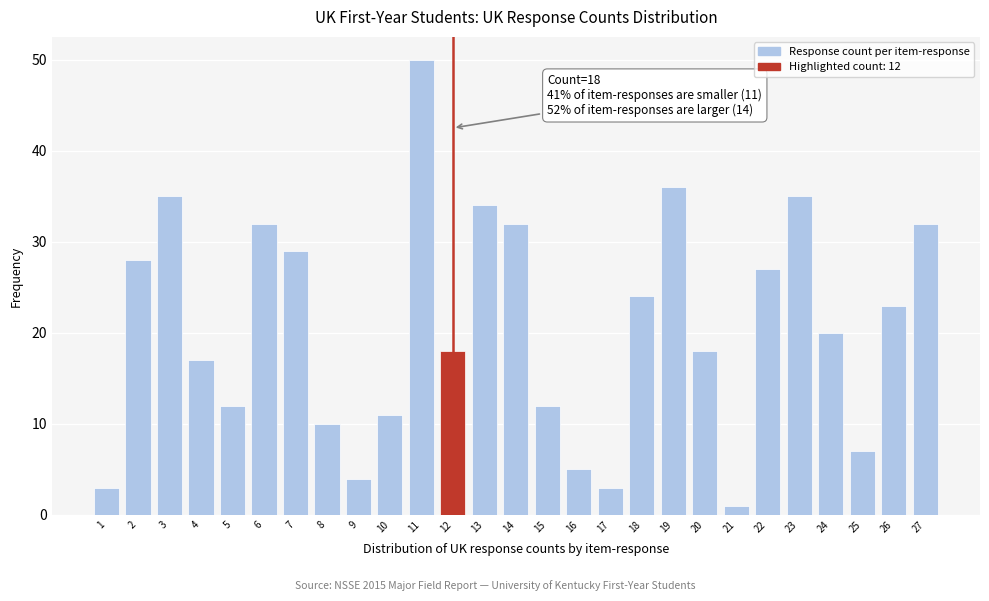

Reading left to right, transcribe all the data shown in this chart.

1=3	2=28	3=35	4=17	5=12	6=32	7=29	8=10	9=4	10=11	11=50	12=18	13=34	14=32	15=12	16=5	17=3	18=24	19=36	20=18	21=1	22=27	23=35	24=20	25=7	26=23	27=32